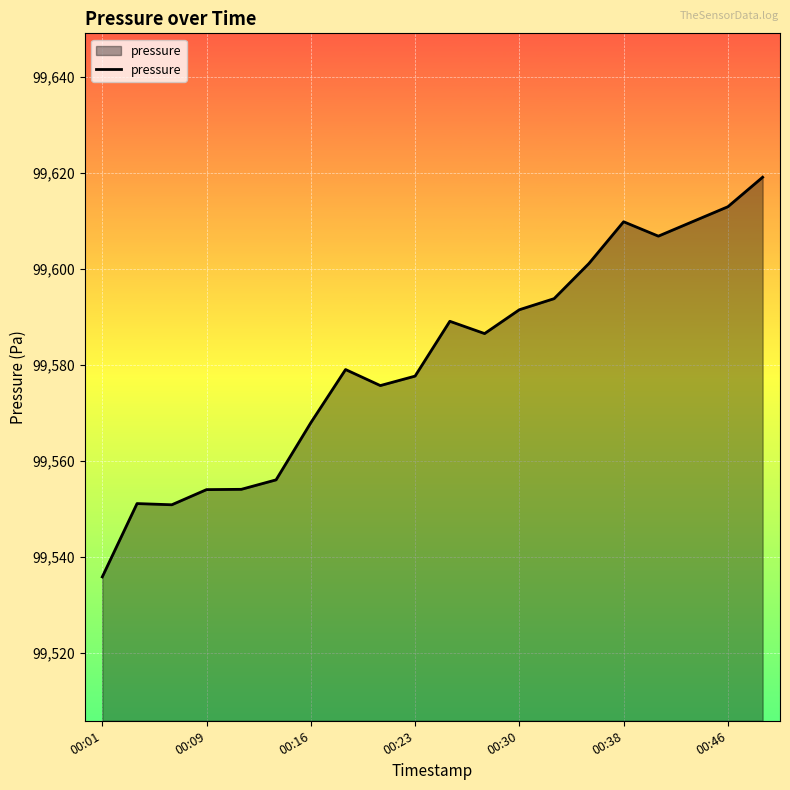

What is the smallest value displayed?

99535.8